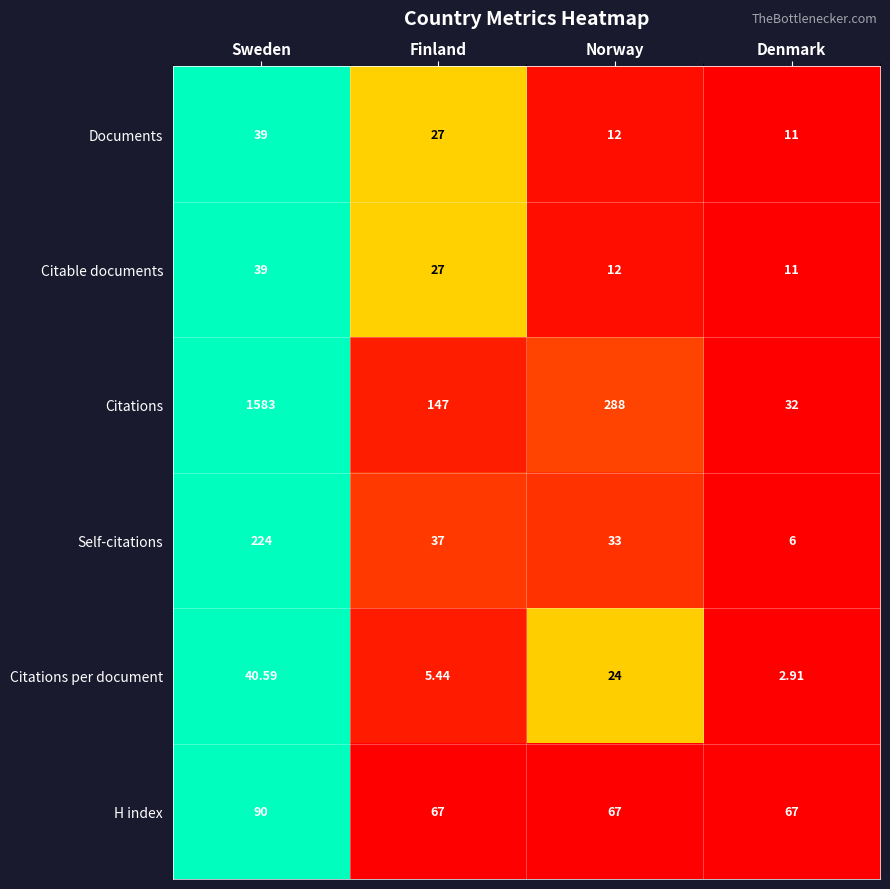

List the labels in order of Citations value, smallest first.

Denmark, Finland, Norway, Sweden